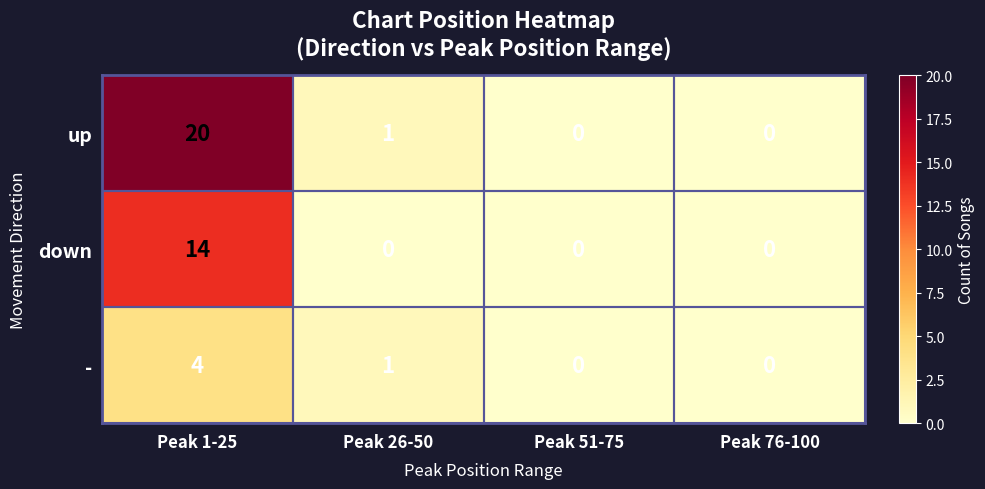

Rank the series by their average value, from lowest to highest.

-, down, up